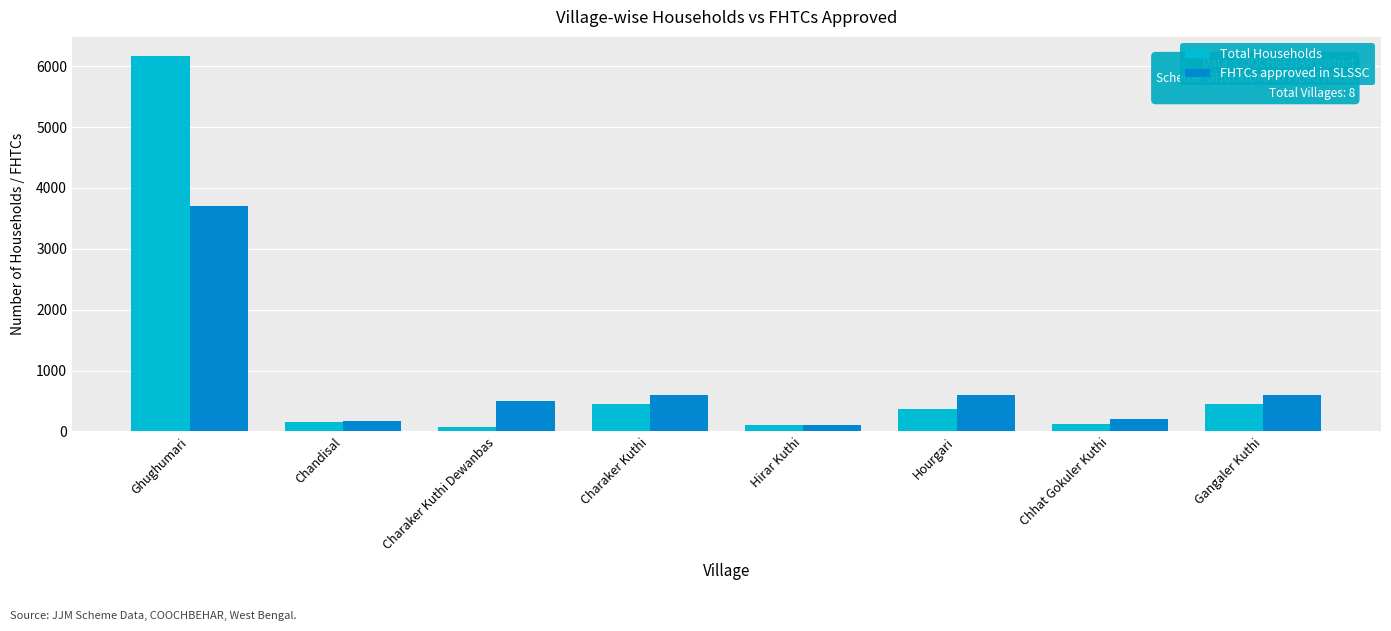

What is the difference between the Total Households values at Charaker Kuthi and Hourgari?

72